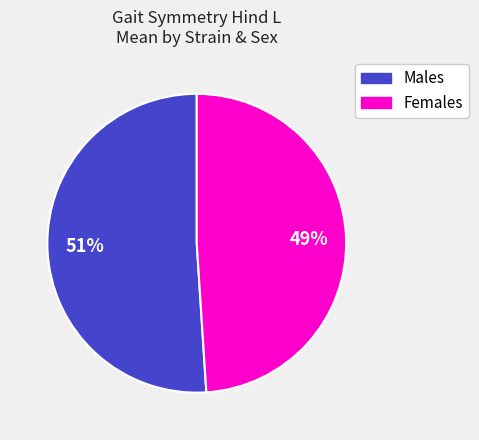

Does any single category account for the majority?

Yes